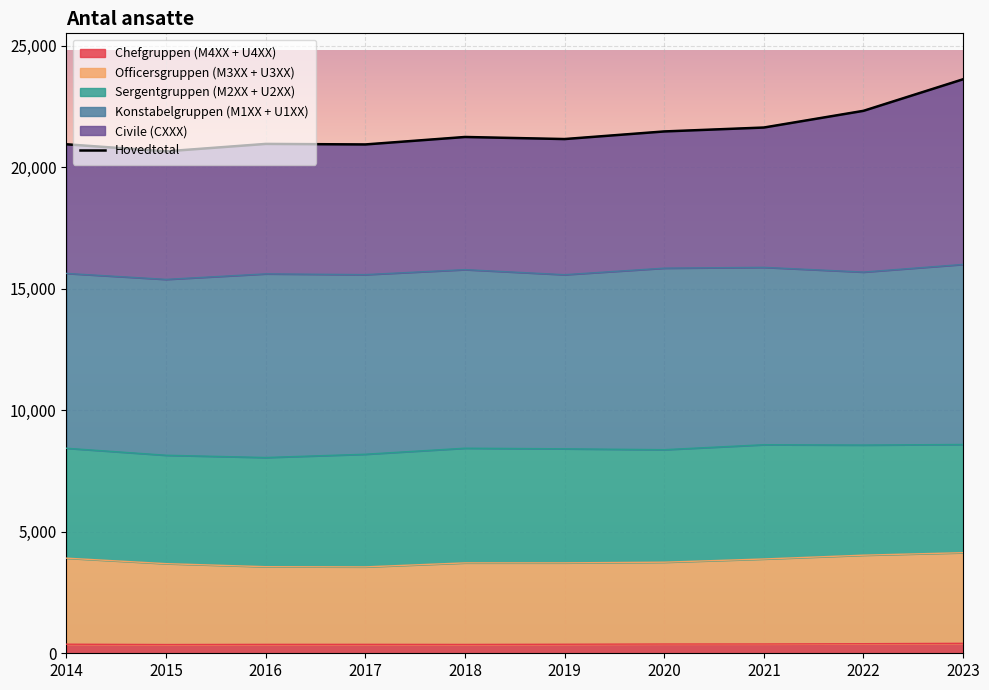

List the labels in order of value, smallest first.

2015, 2017, 2014, 2016, 2019, 2018, 2020, 2021, 2022, 2023